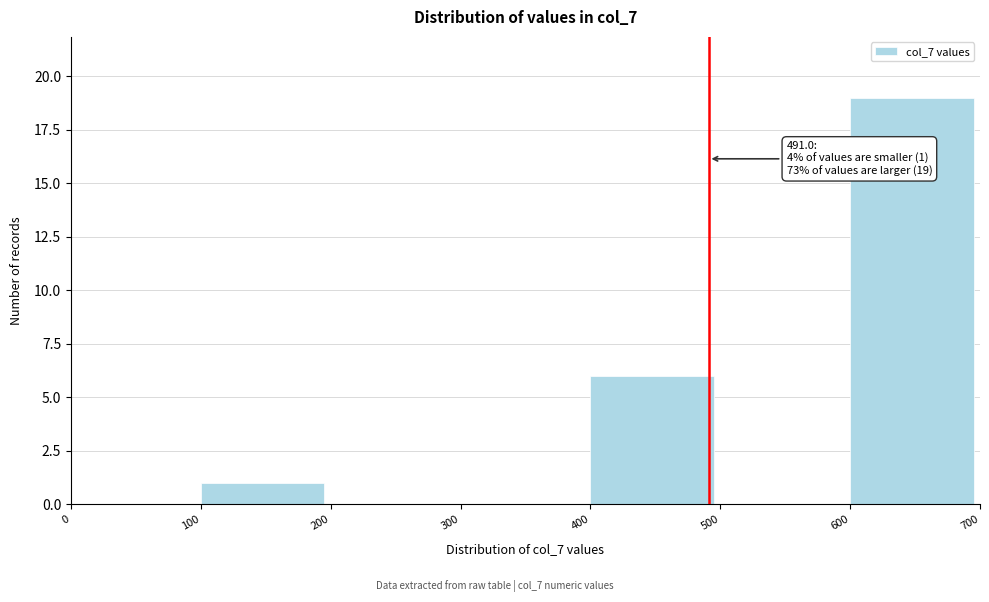

Which range on the x-axis has the tallest bar?

600 to 700